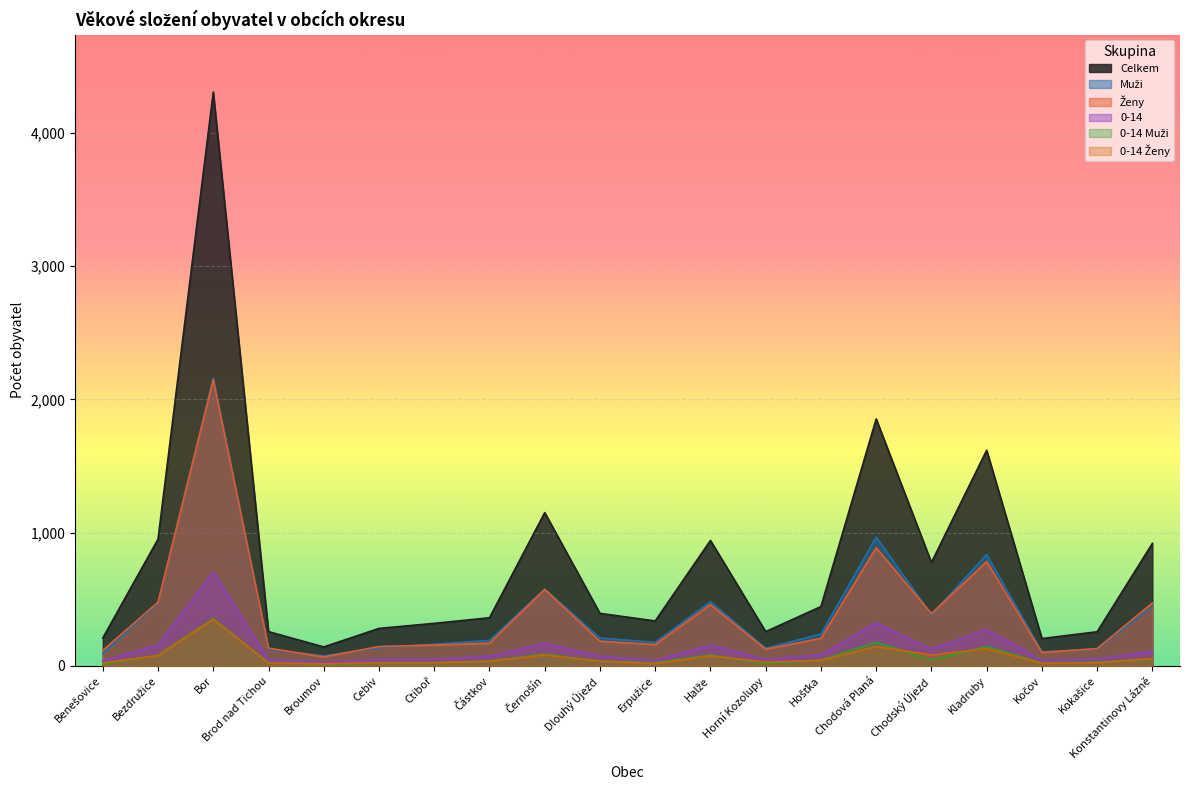

True or false: 0-14 Muži and 0-14 Ženy cross at least once.

True